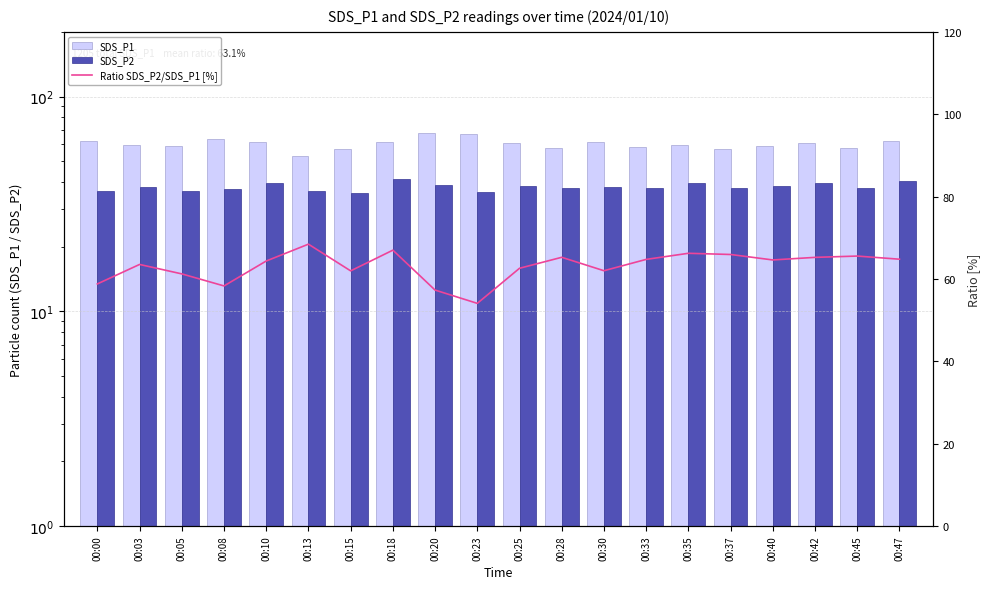

At how many categories does at least one series exceed 41?

20